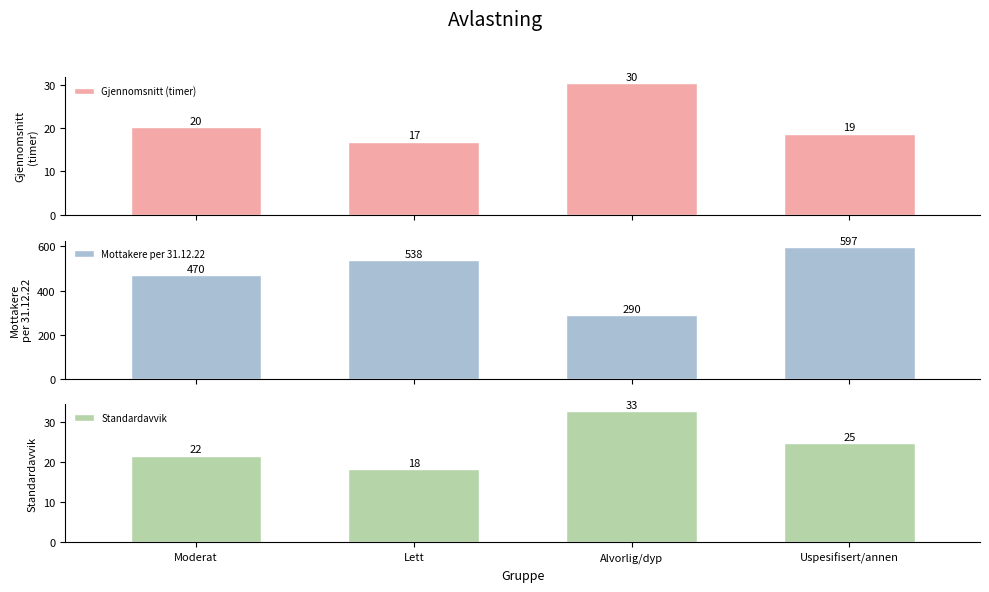

Which series changed the most between Alvorlig/dyp and Uspesifisert/annen?

Mottakere per 31.12.22